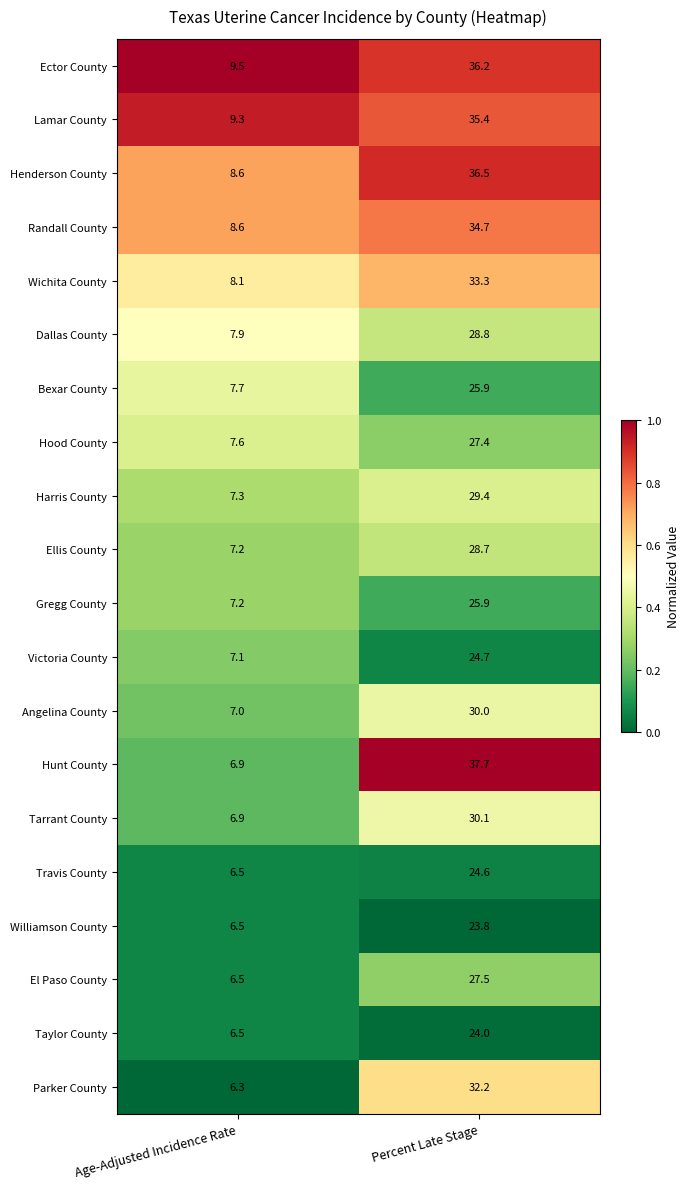

Between Age-Adjusted Incidence Rate and Percent Late Stage, which series saw the biggest shift?

Hunt County